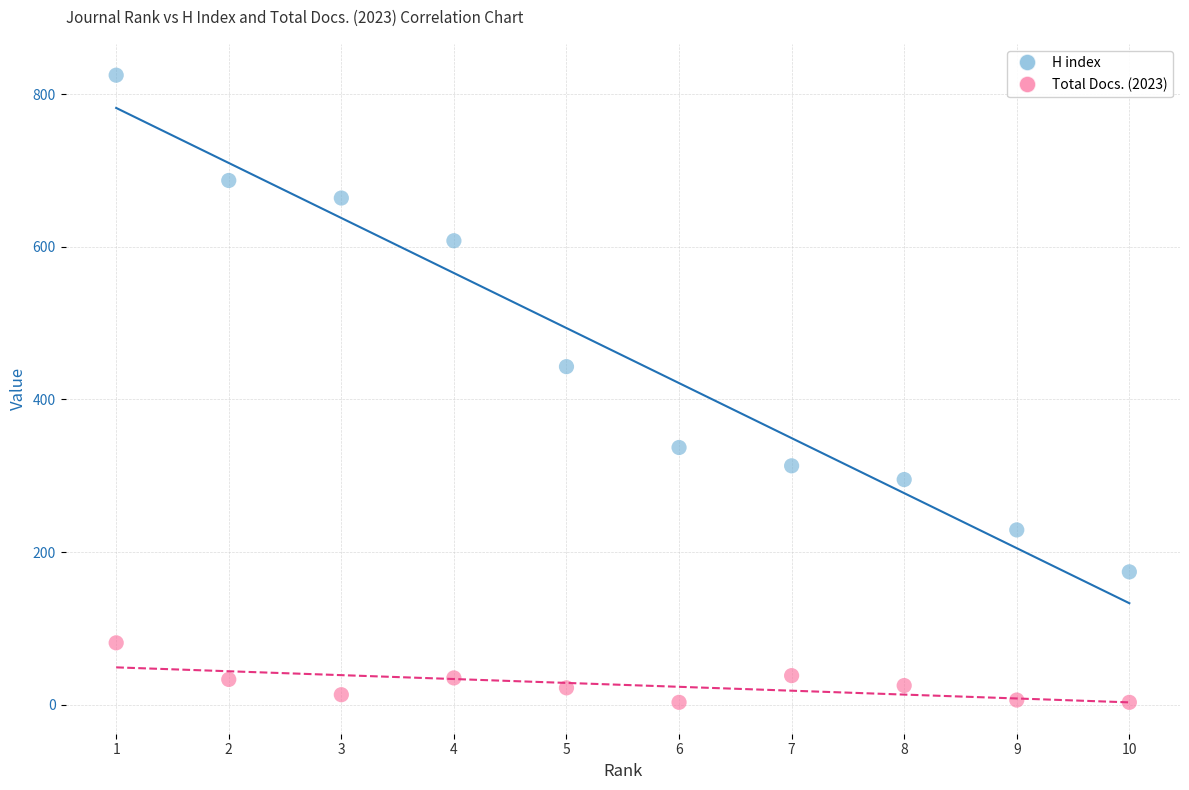

Which series contains the lowest Y value?

Total Docs. (2023)